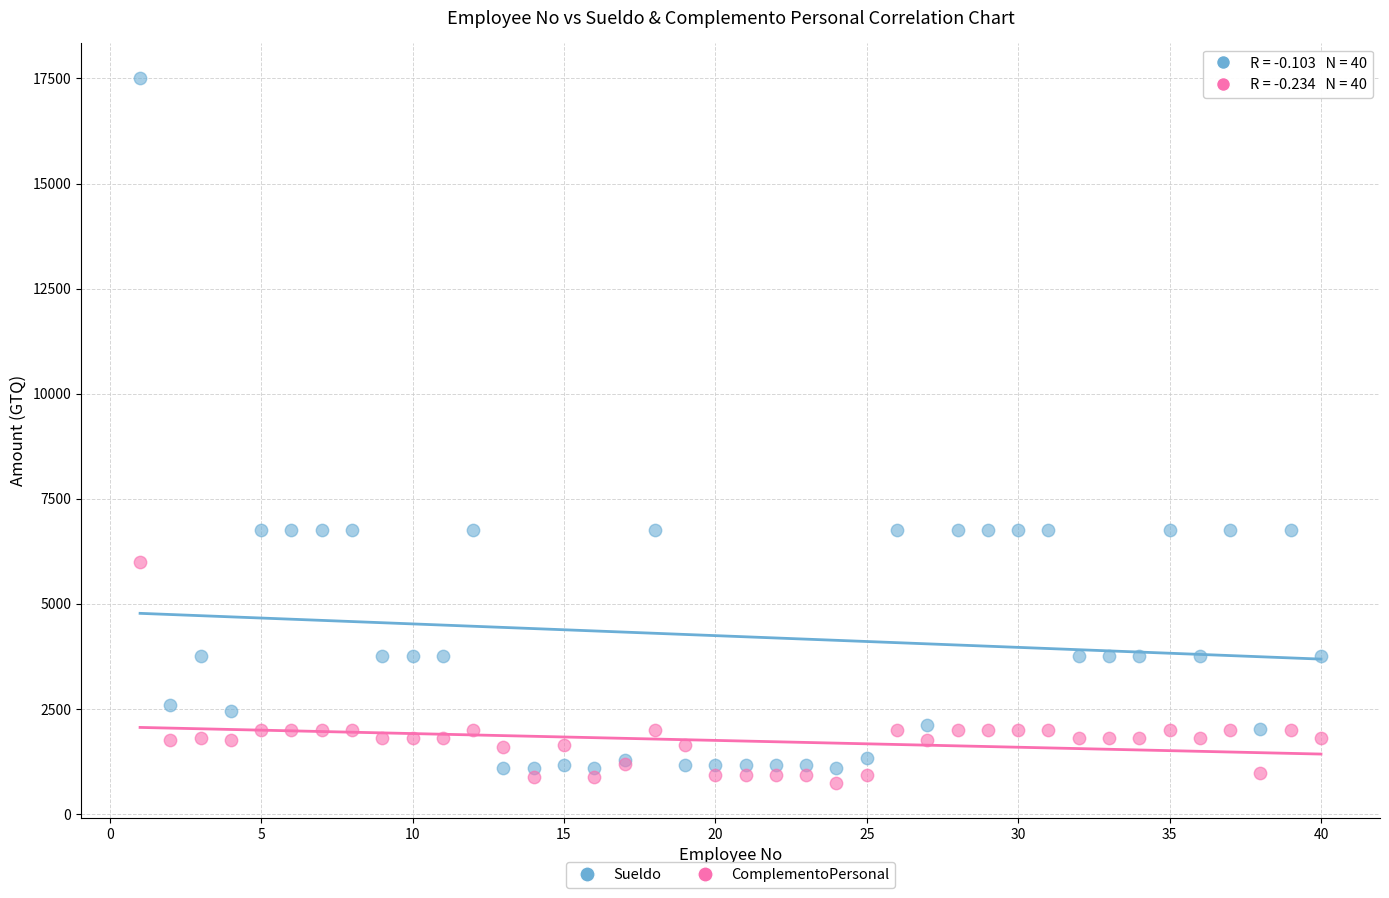

What is the X range (max minus min) for the scatter plot?

39.0